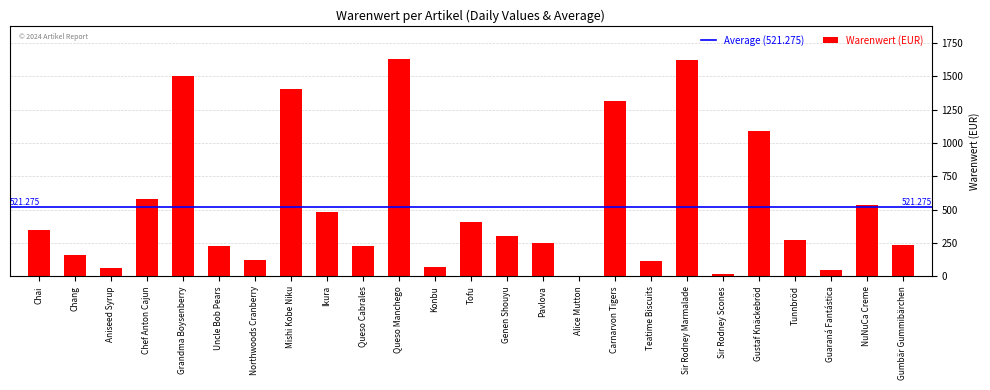

What is the greatest value displayed?

1634.0